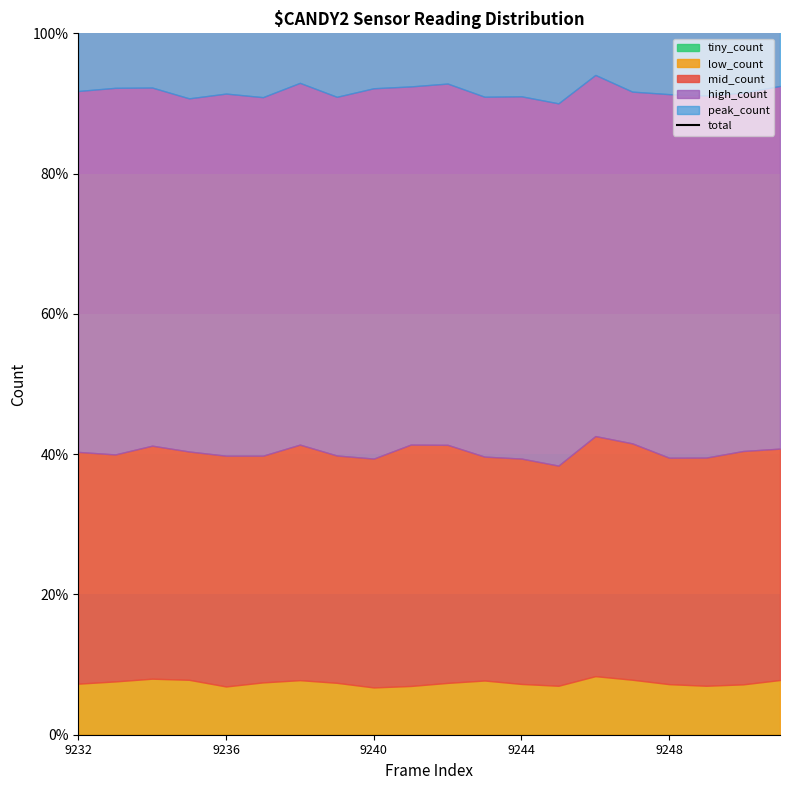

Approximately how many times larger is the value at 9236 compared to 9240?

1.0